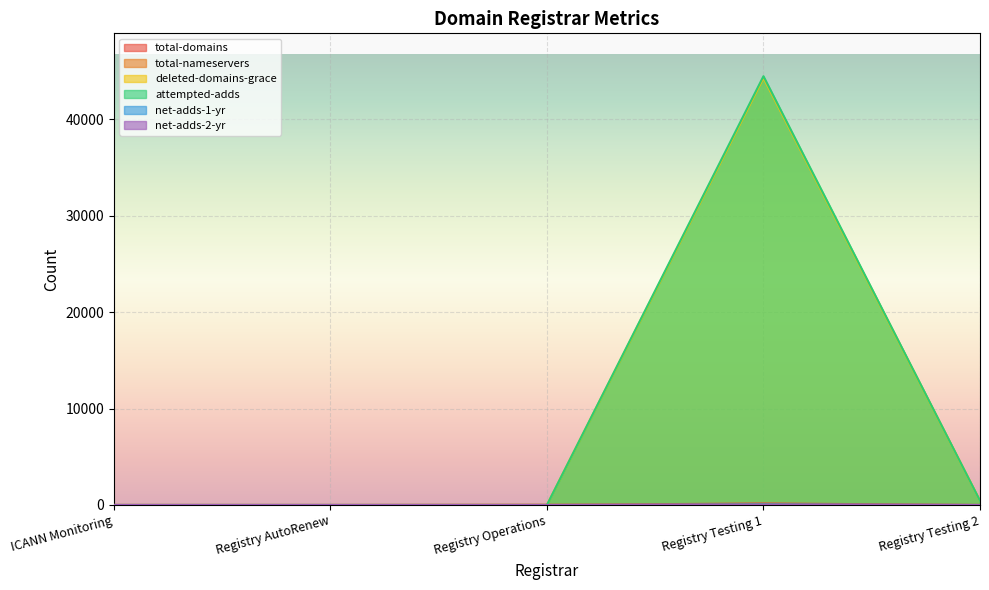

Read the attempted-adds value at Registry Testing 2, to the nearest 10.

440